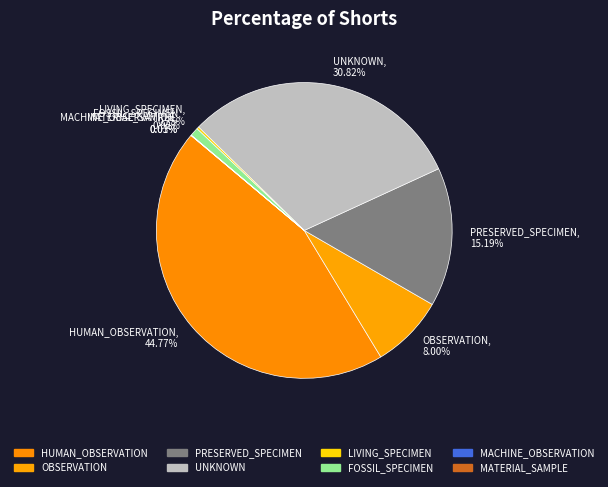

Is it true that UNKNOWN is 37% of the pie?

False